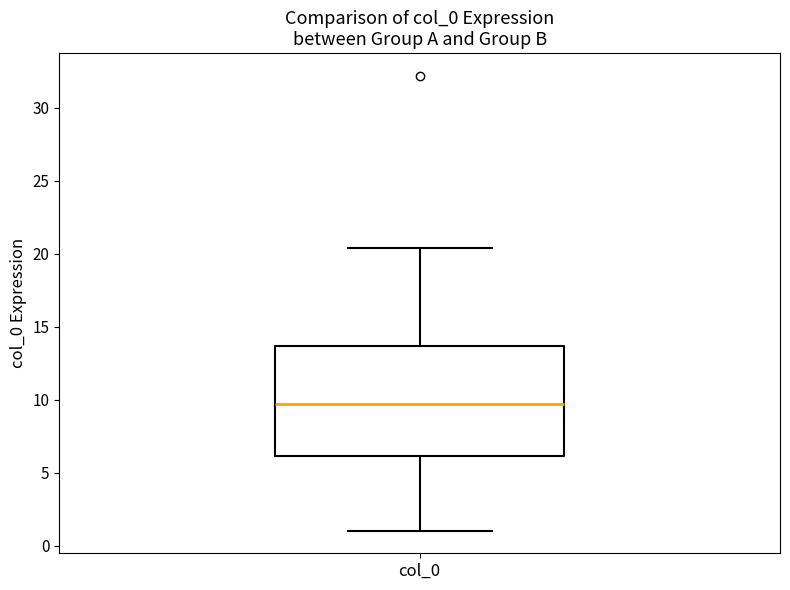

Transcribe this box plot: give where the median line is, the range the box spans, and where the two whiskers end, as read against the y-axis. The values are not printed on the chart, so give them approximately, as read against the axis.

median 9.5, box 6.0 to 13.5, whiskers 1.0 to 20.5